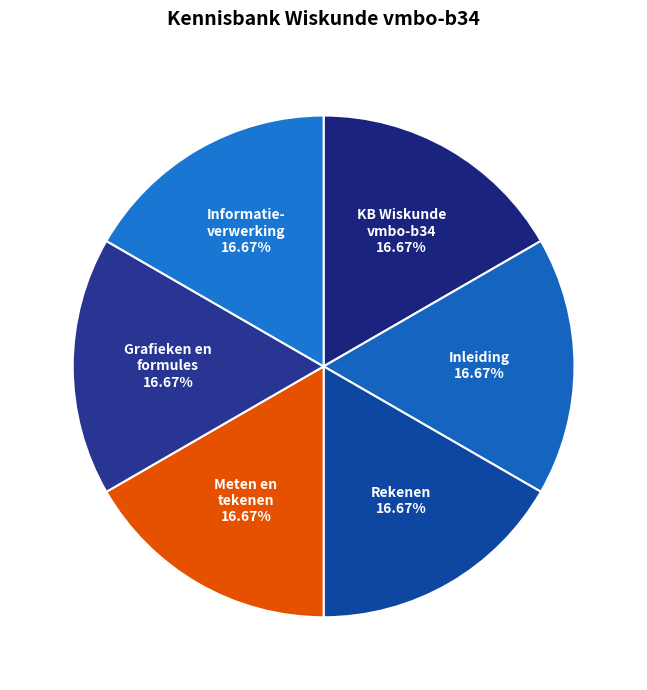

Which slice is the largest?

Informatieverwerking